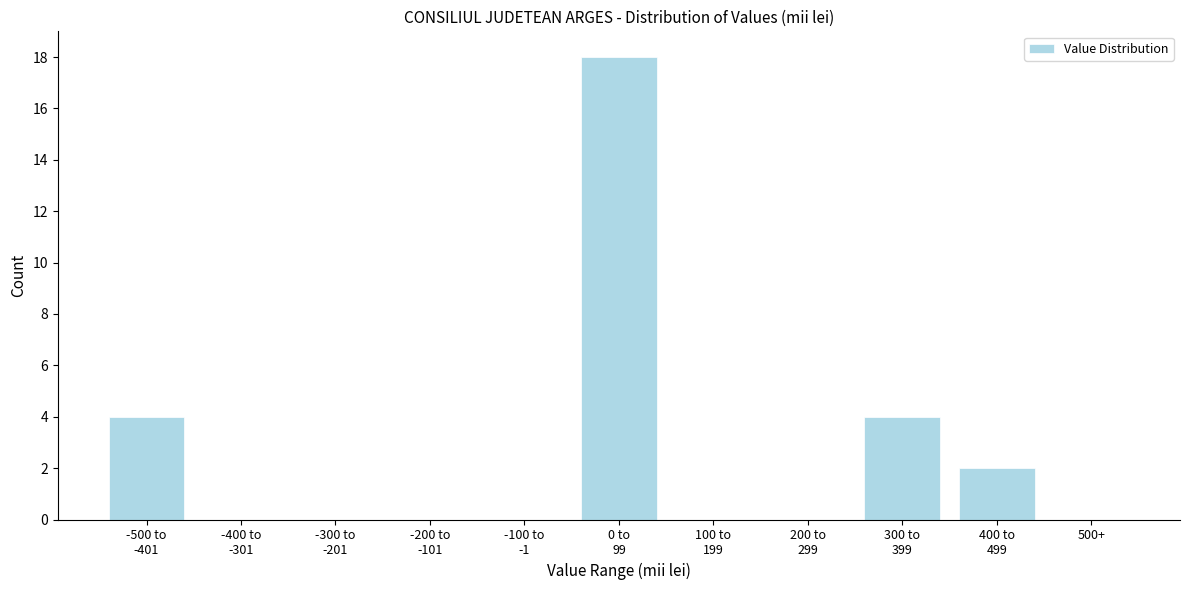

What is the maximum value shown in the chart?

18